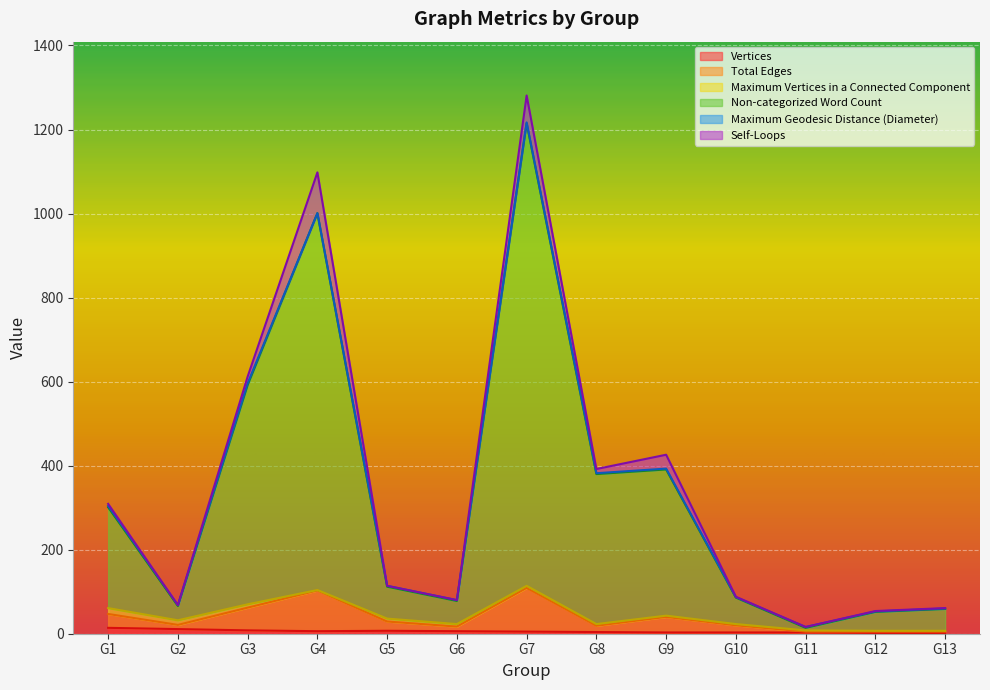

True or false: Non-categorized Word Count and Vertices intersect in this chart.

False